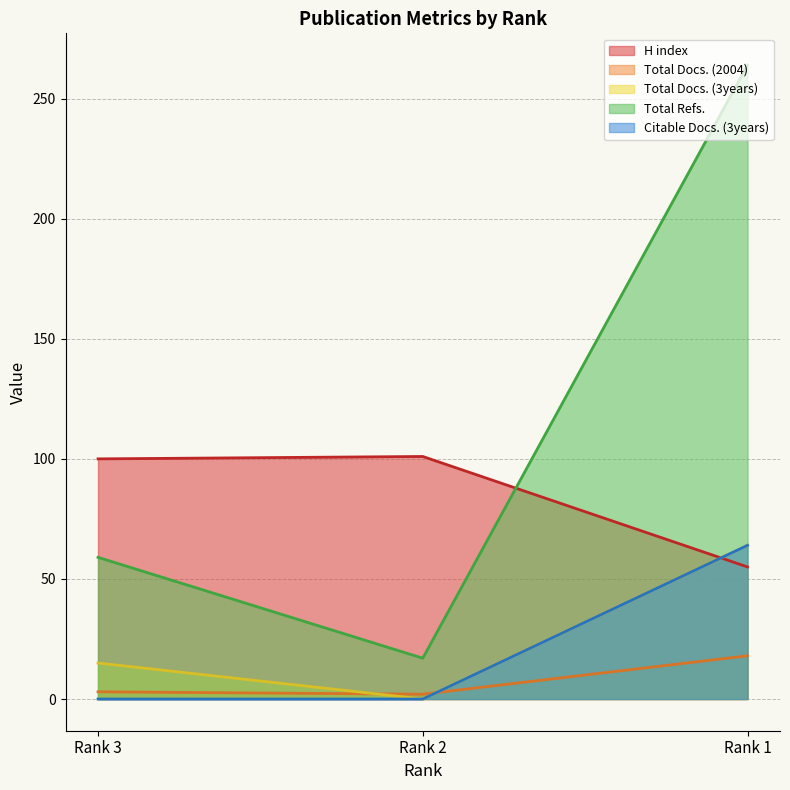

What is the value of the H index point at the 2nd from the left?

101